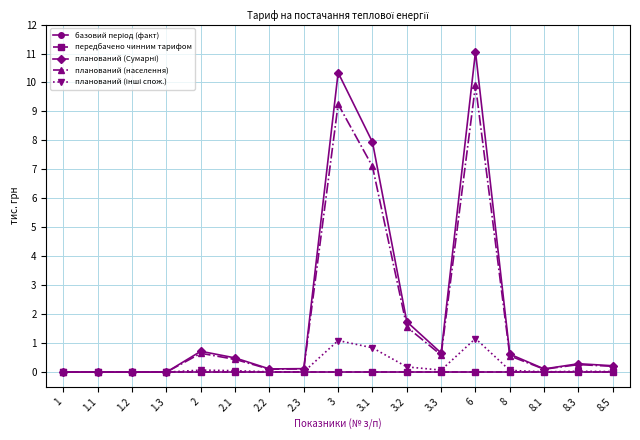

What is the sum of the планований (населення) values at 3.2 and 1?

1.6